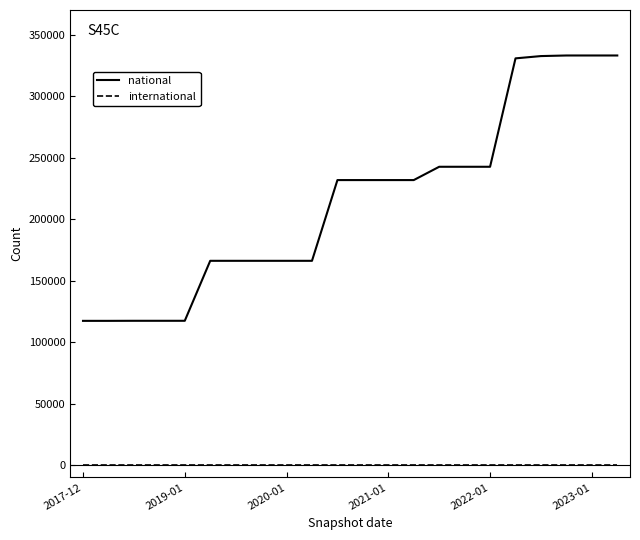

True or false: international and national intersect in this chart.

False